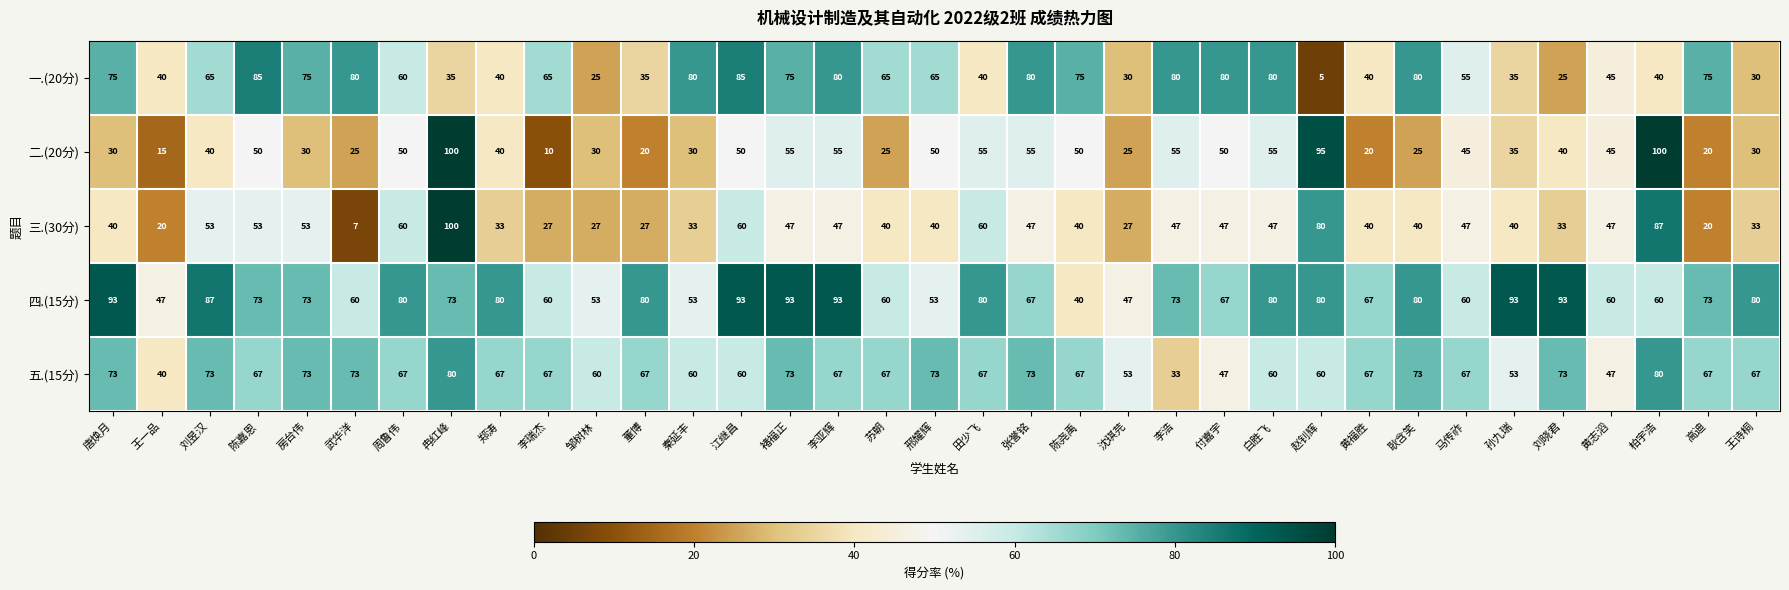

How many 五.(15分) values are between 60 and 73?

27